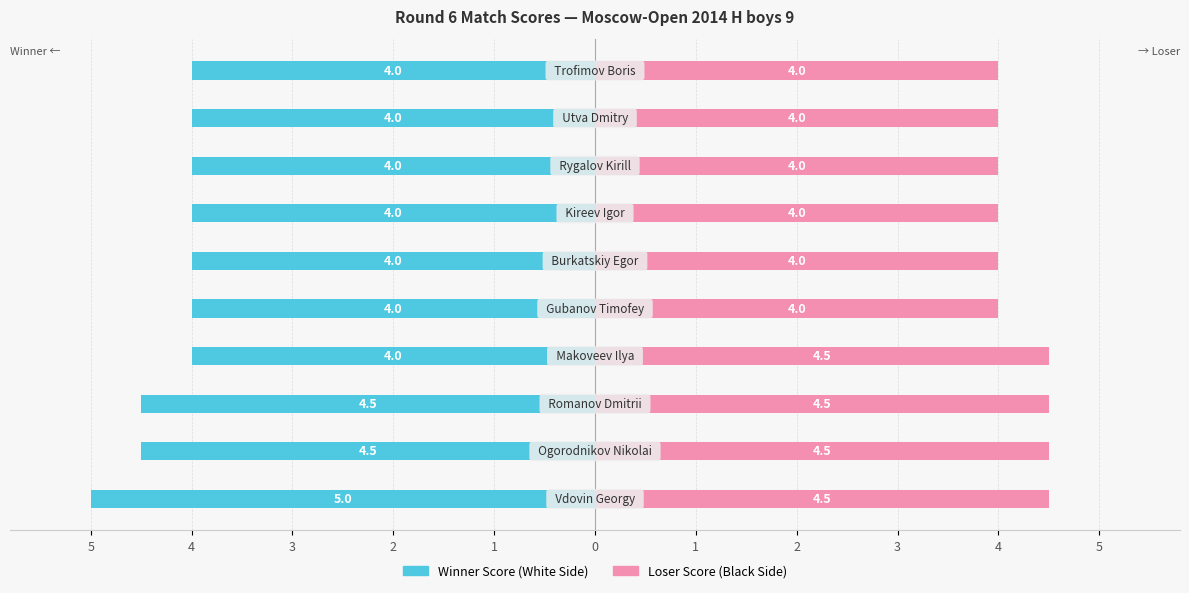

The value of Loser Score (Black) at 1 is 6.3. True or false?

False